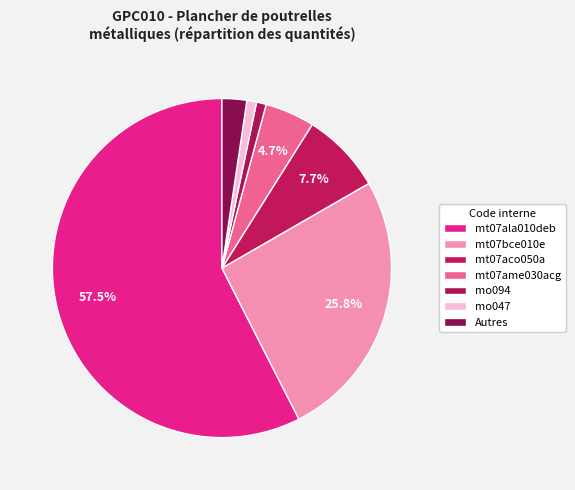

Count the number of slices in the pie.

7